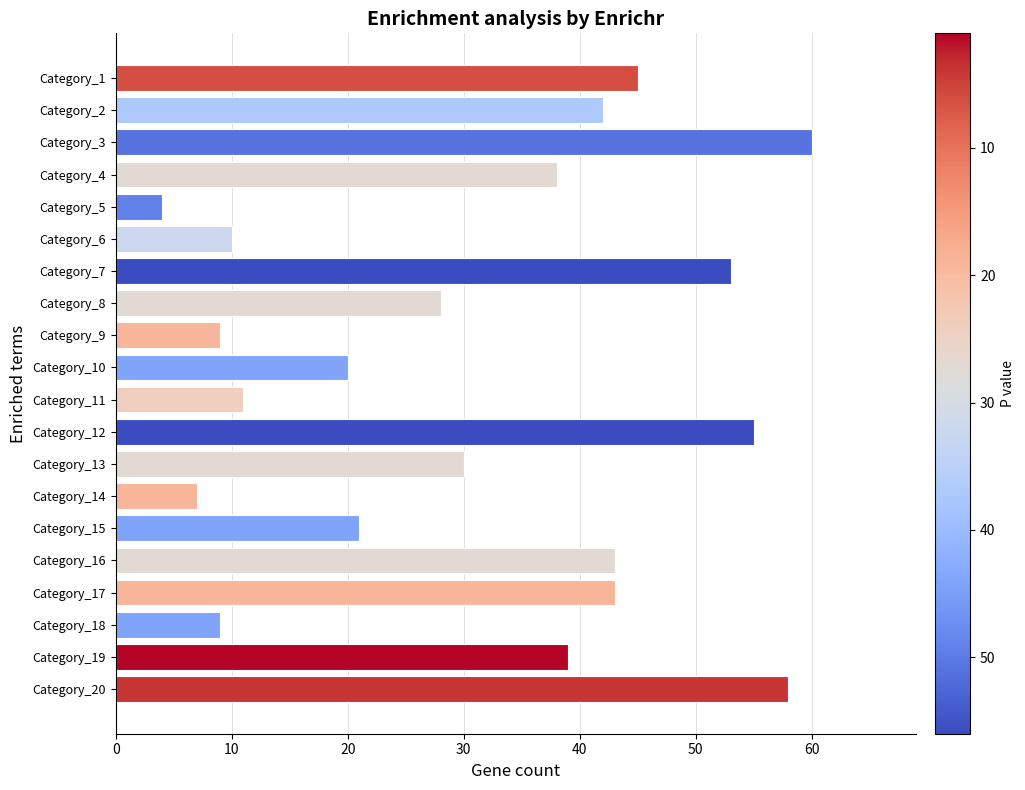

Which has a higher value, Category_16 or Category_6?

Category_16